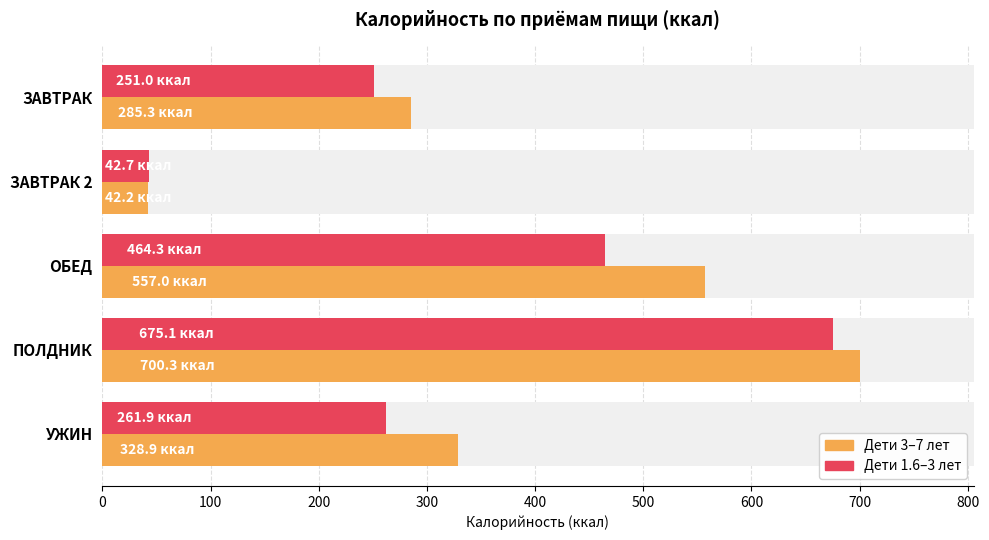

What is the value of the Дети 3–7 лет bar at the 4th from the left?

700.3